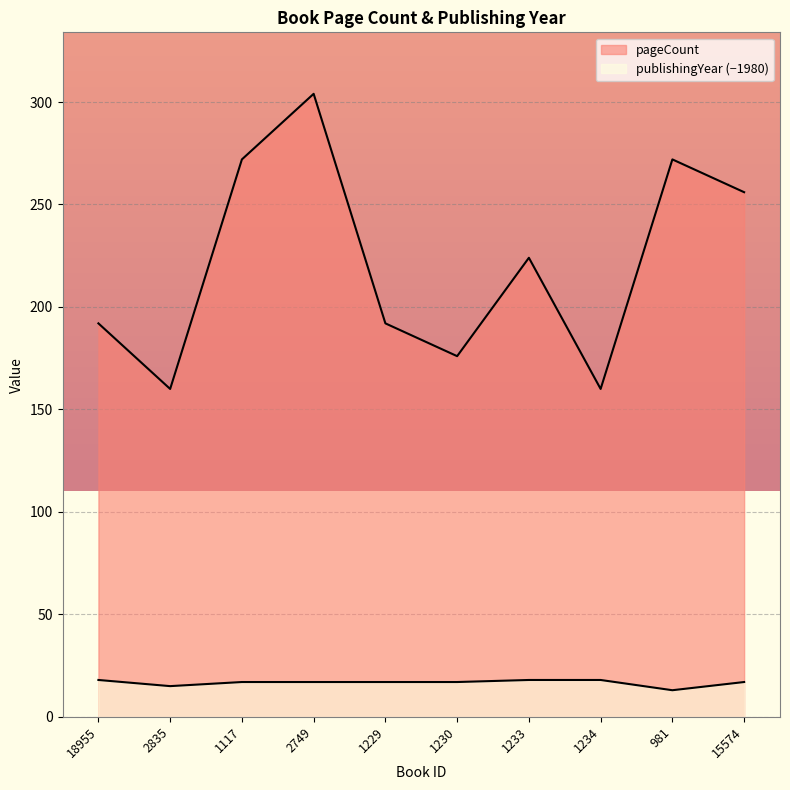

List the series in order of their overall mean, highest first.

pageCount, publishingYear